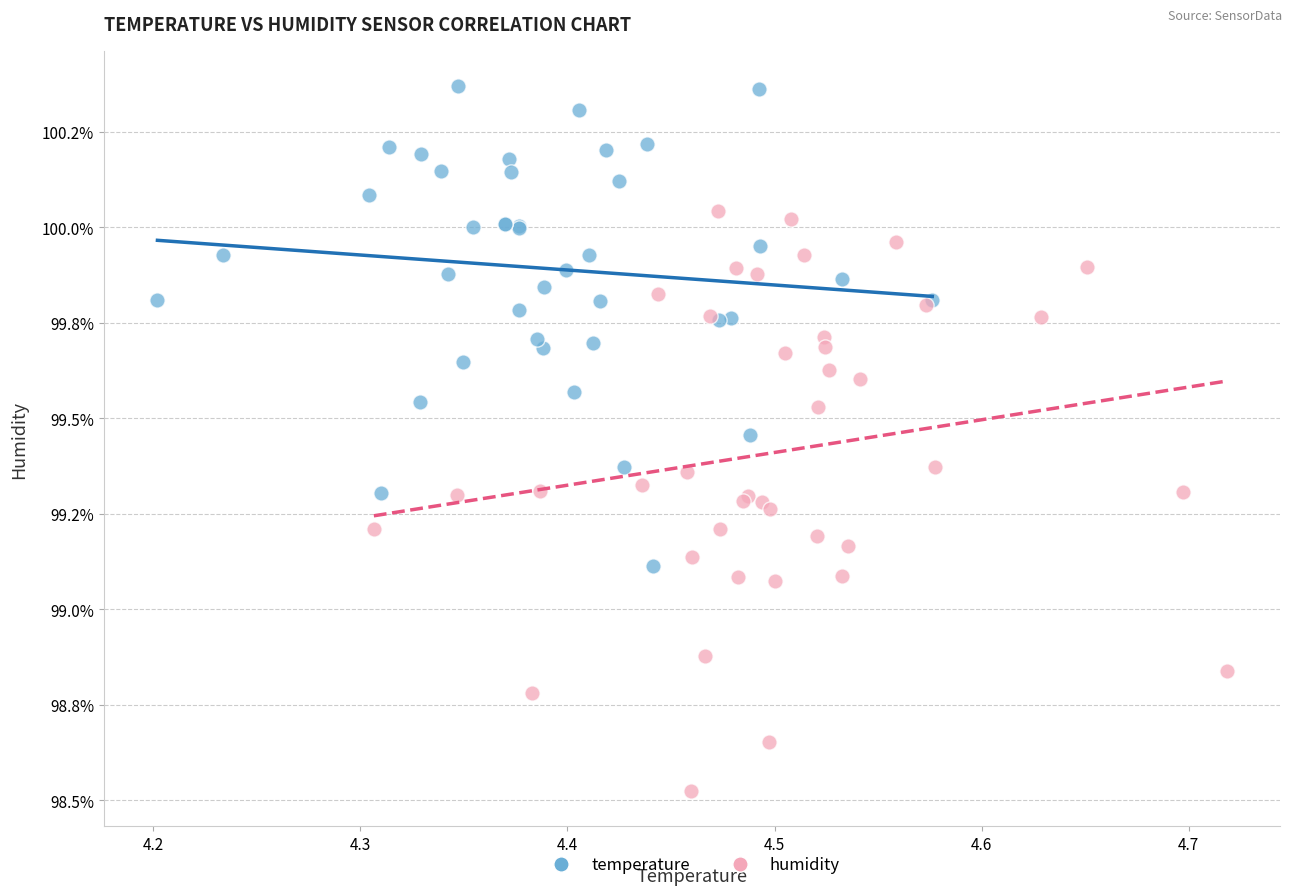

What are all the series names shown in the legend?

temperature, humidity